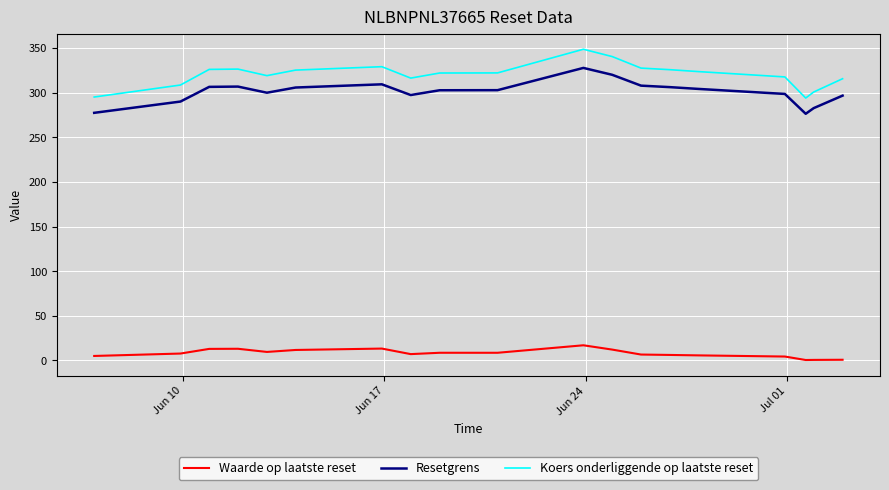

What is the maximum value for Waarde op laatste reset?

17.0